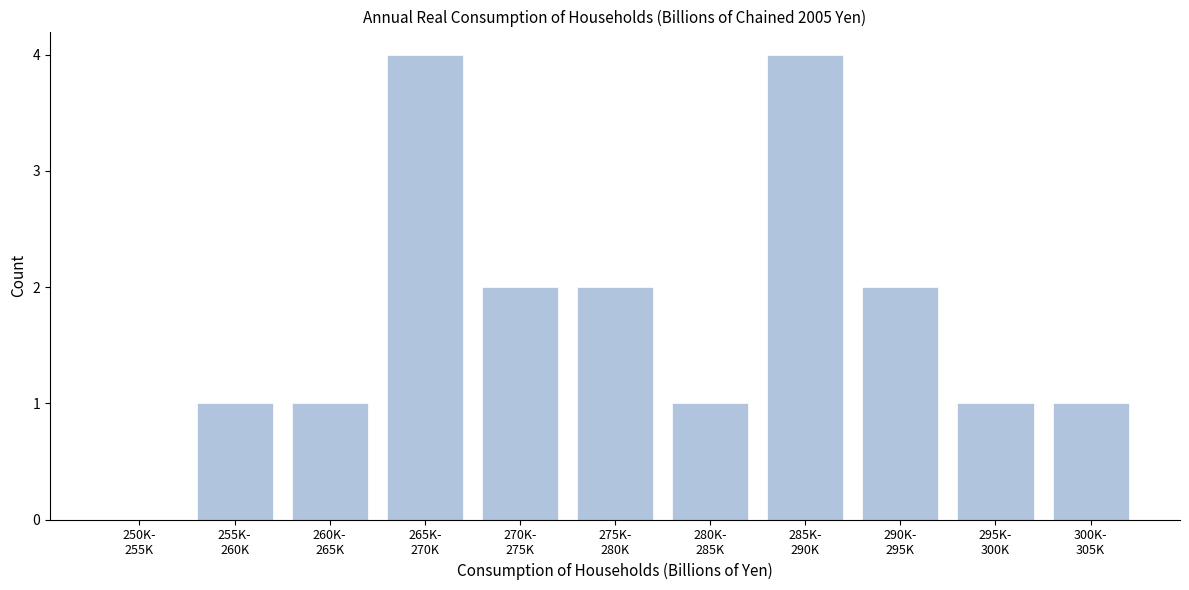

What is the greatest value displayed?

4